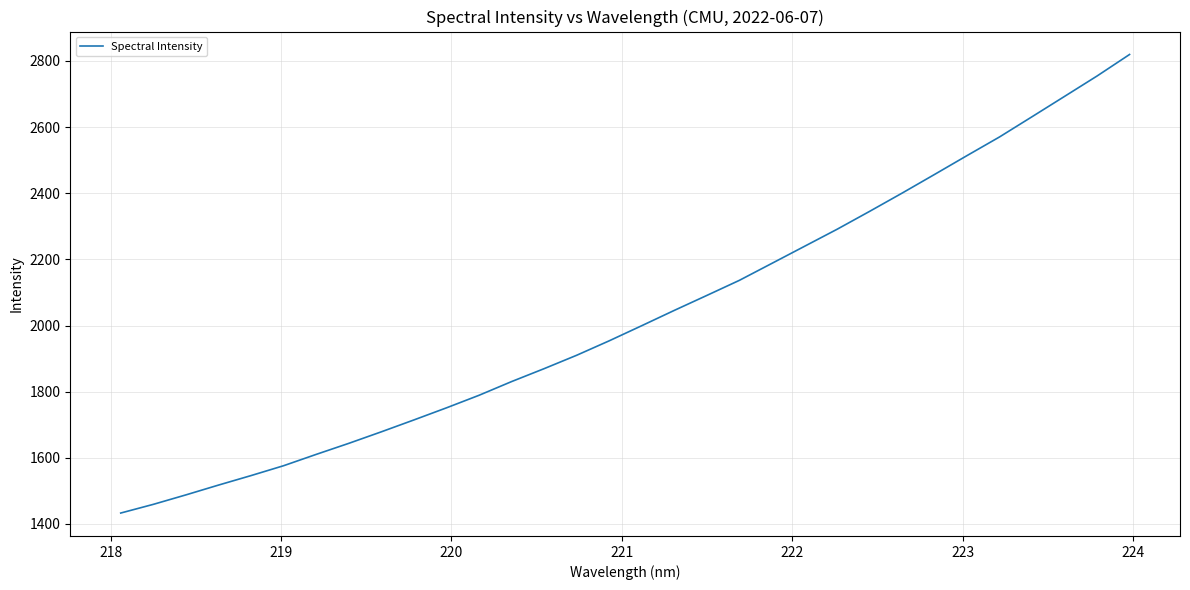

What is the average value?

2029.6